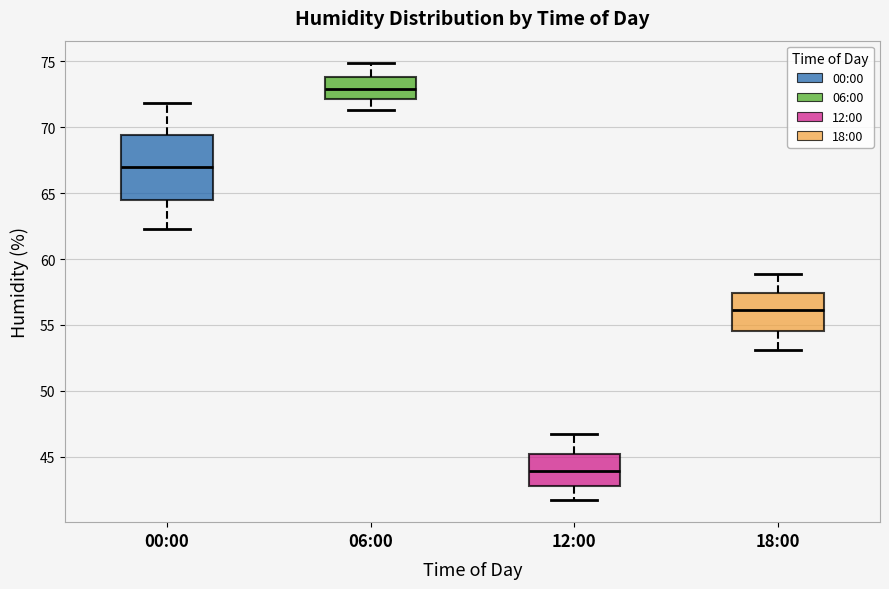

Which box is the tallest, from its lower edge to its upper edge?

00:00